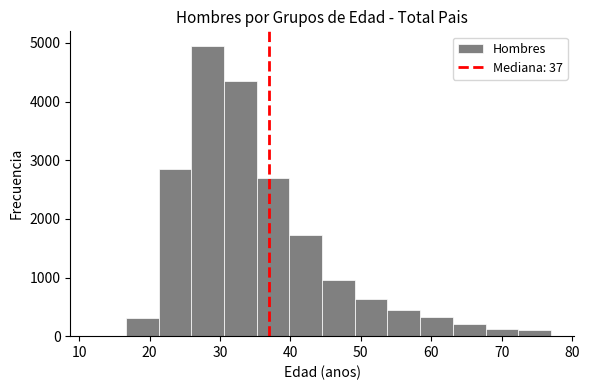

How tall is the bar that spans 31 to 35 on the x-axis? Neither the bar edges nor the heights are printed on the chart, so give them approximately, as read against the axes.

4400